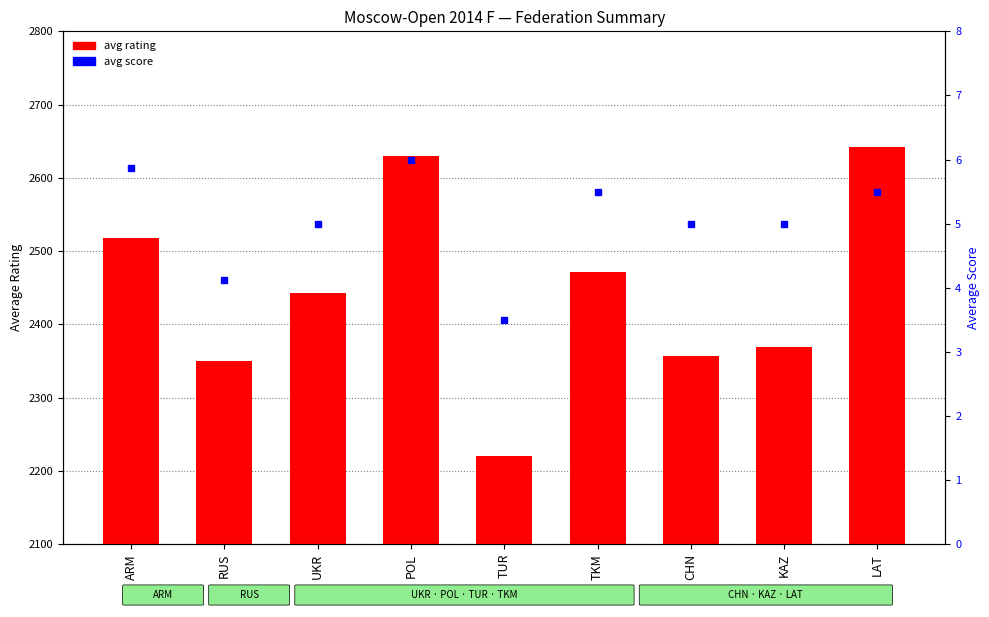

At which label is avg score closest to 4?

RUS